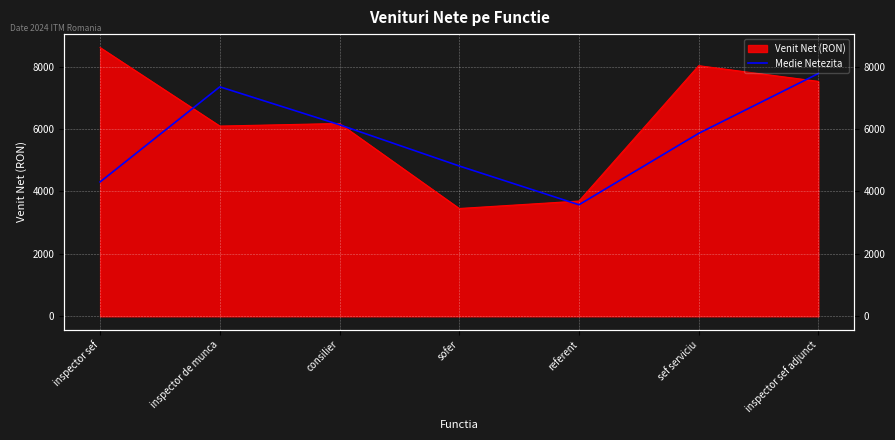

Reading left to right, transcribe all the data shown in this chart.

4306.0	7354.0	6137.5	4817.0	3574.0	5862.0	7779.5